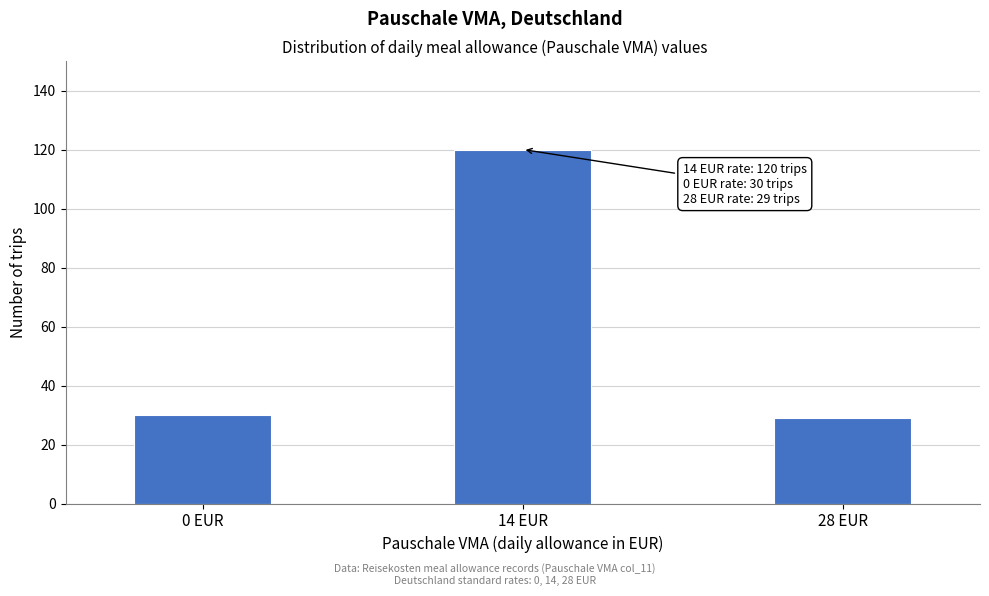

Reading left to right, extract all data points from this chart.

0 EUR=30	14 EUR=120	28 EUR=29